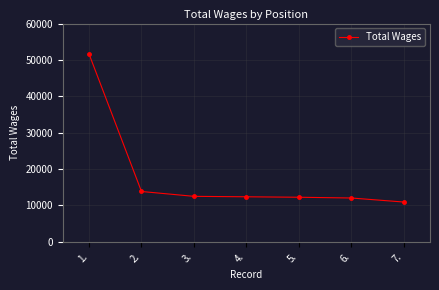

What is the approximate value at 3., to the nearest 100?

12500